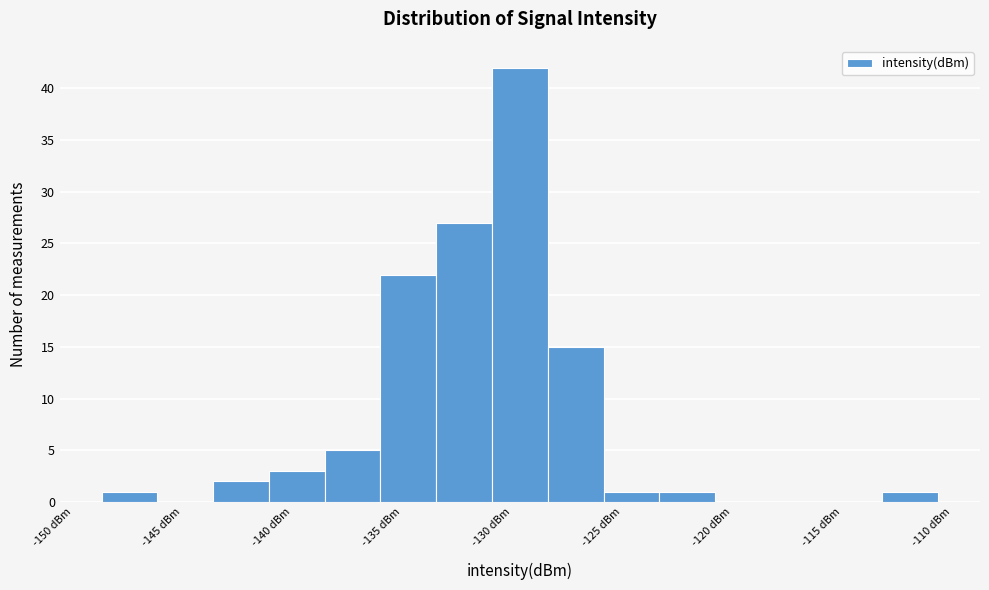

Which range on the x-axis has the tallest bar?

-131.0 to -128.5